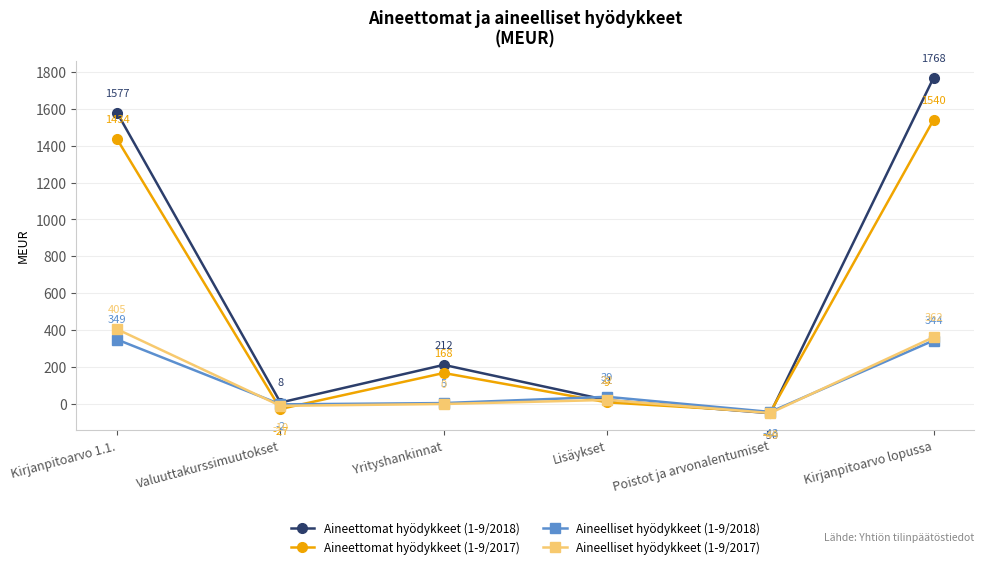

The Aineettomat hyödykkeet (1-9/2017) series shows 2339 at Kirjanpitoarvo lopussa. True or false?

False